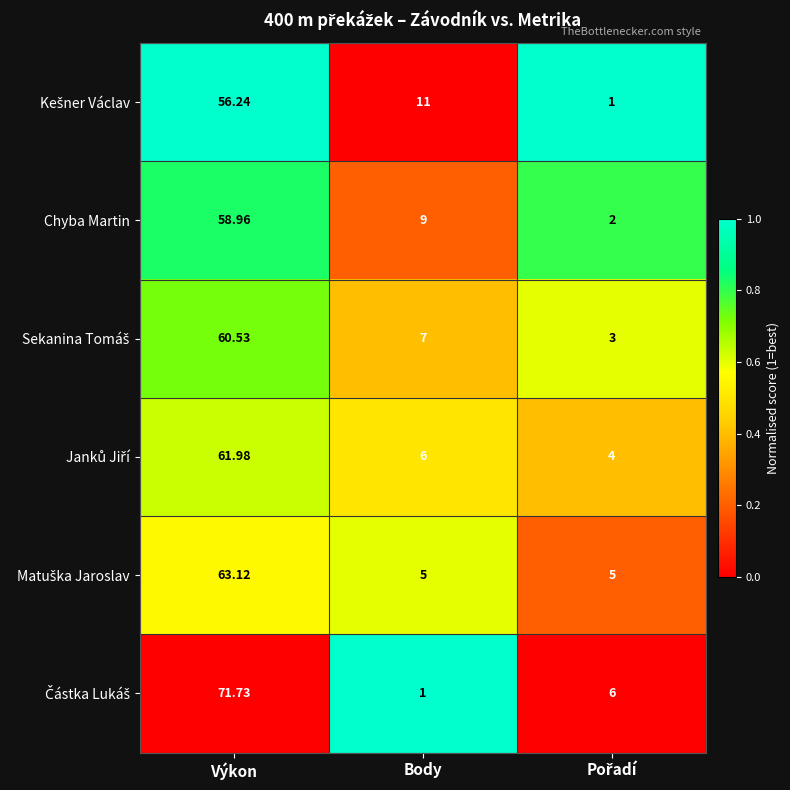

At which category is the sum across all series the highest?

Výkon